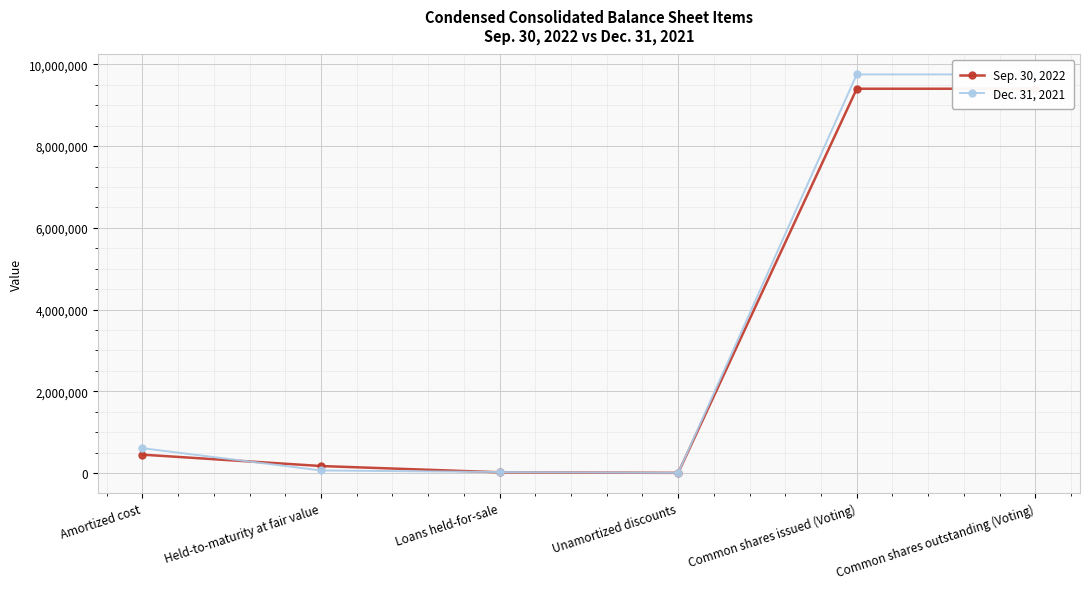

What is the value of the Dec. 31, 2021 point at the 4th from the left?

2769